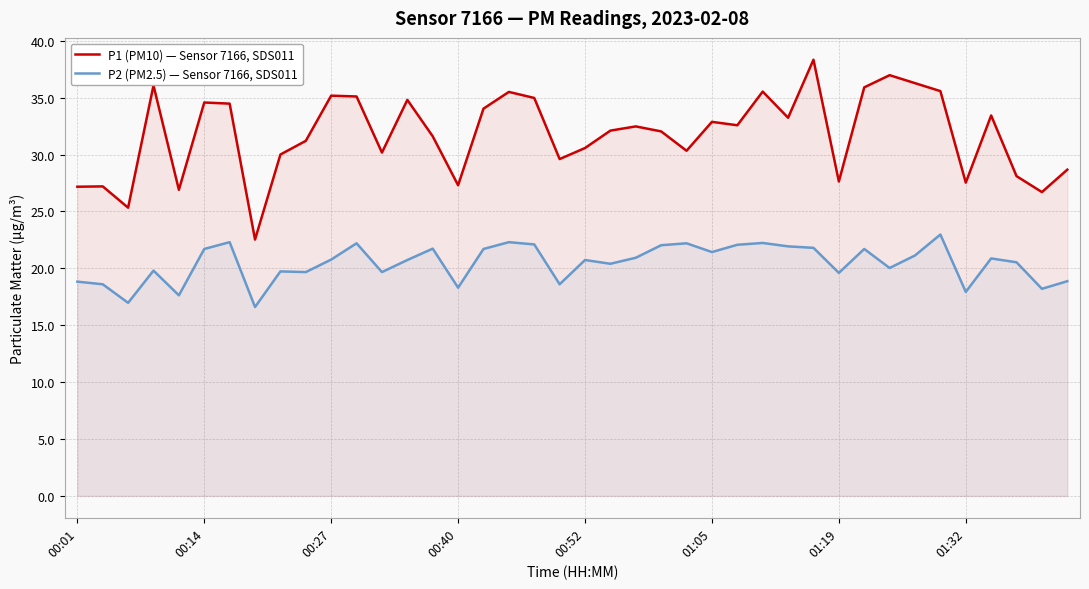

What is the difference between the maximum and minimum values in the P2 (PM2.5) — Sensor 7166, SDS011 series?

6.4